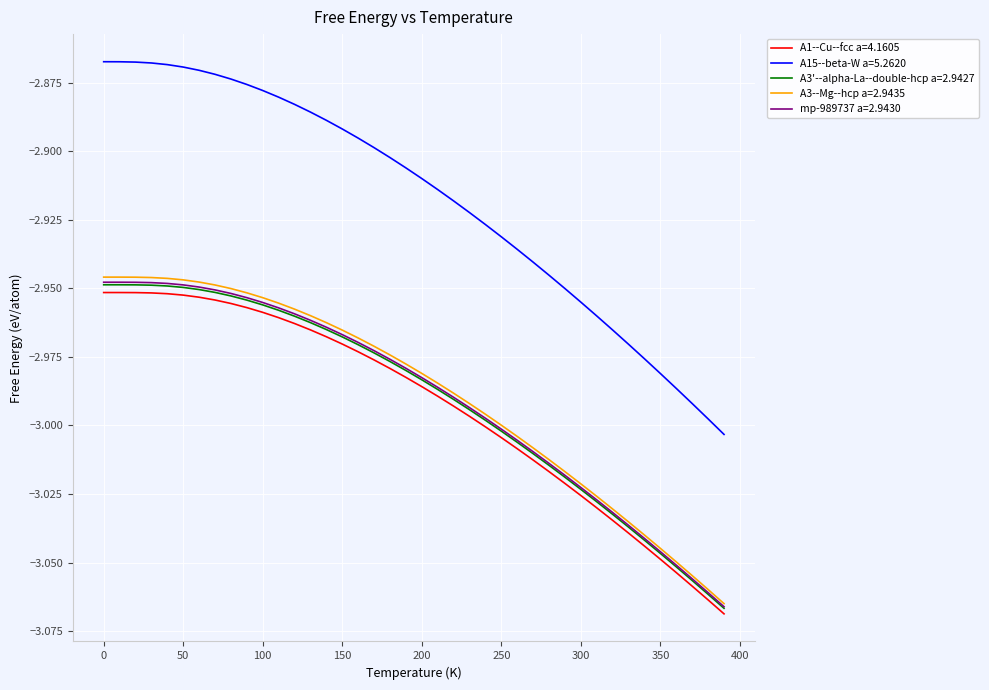

What are all the series names shown in the legend?

A1--Cu--fcc a=4.1605, A15--beta-W a=5.2620, A3'--alpha-La--double-hcp a=2.9427, A3--Mg--hcp a=2.9435, mp-989737 a=2.9430